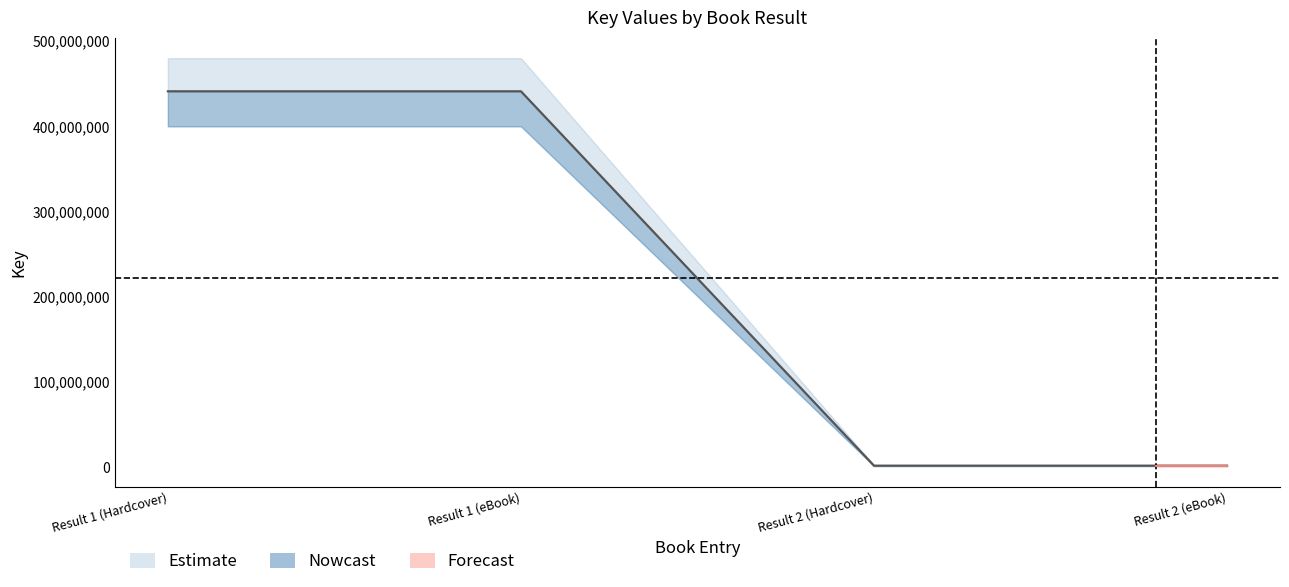

Reading right to left, list all the values displayed in this chart.

1511809	1511809	441124032	441124032